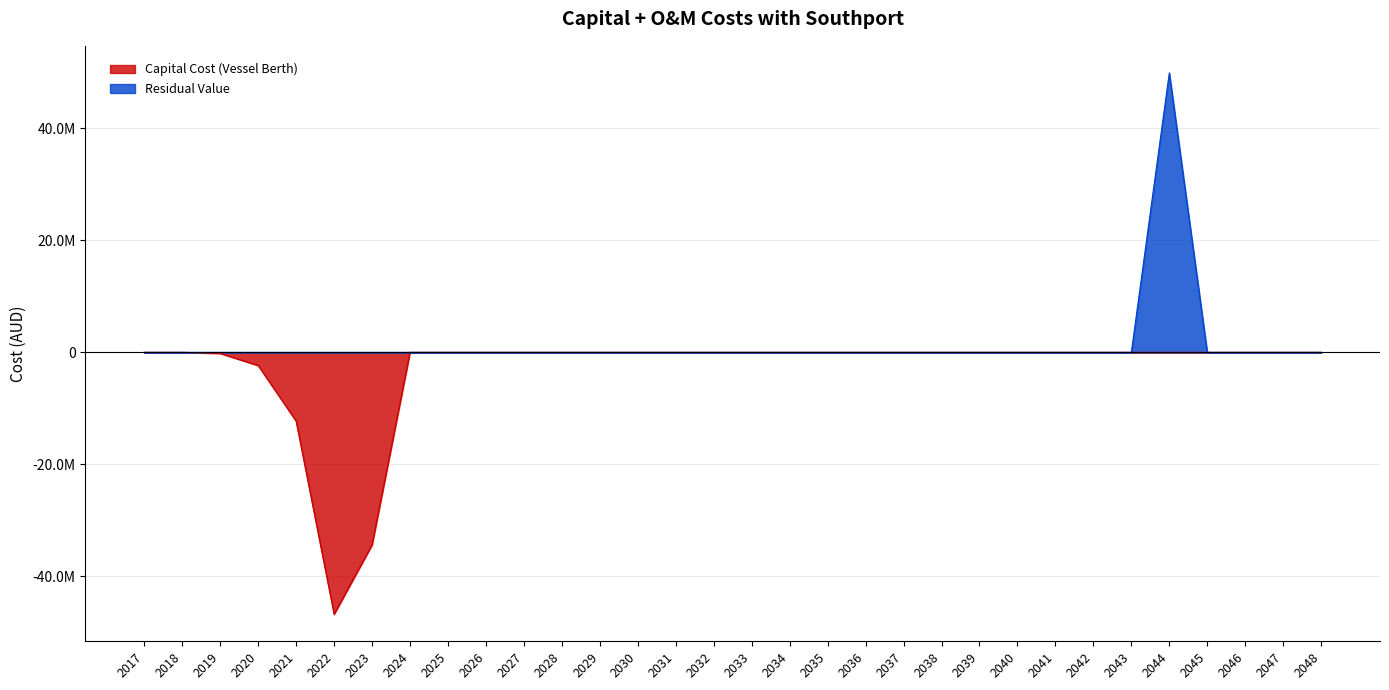

How many lines are shown in the chart?

2